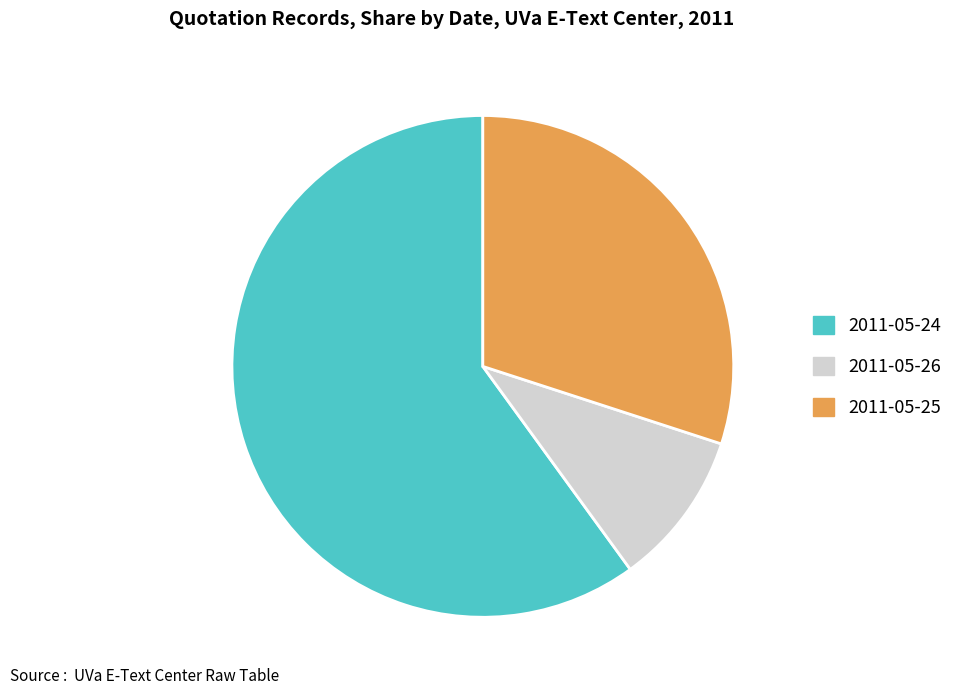

Rank the categories by value from lowest to highest.

2011-05-26, 2011-05-25, 2011-05-24